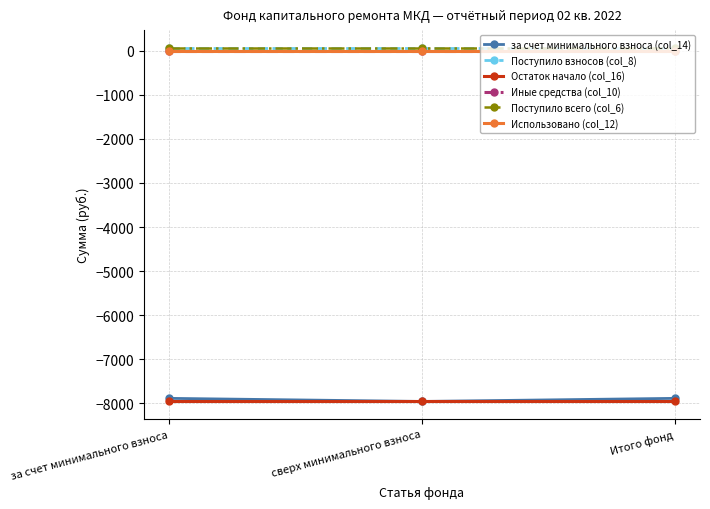

Is this an area chart (filled region under the line)?

No